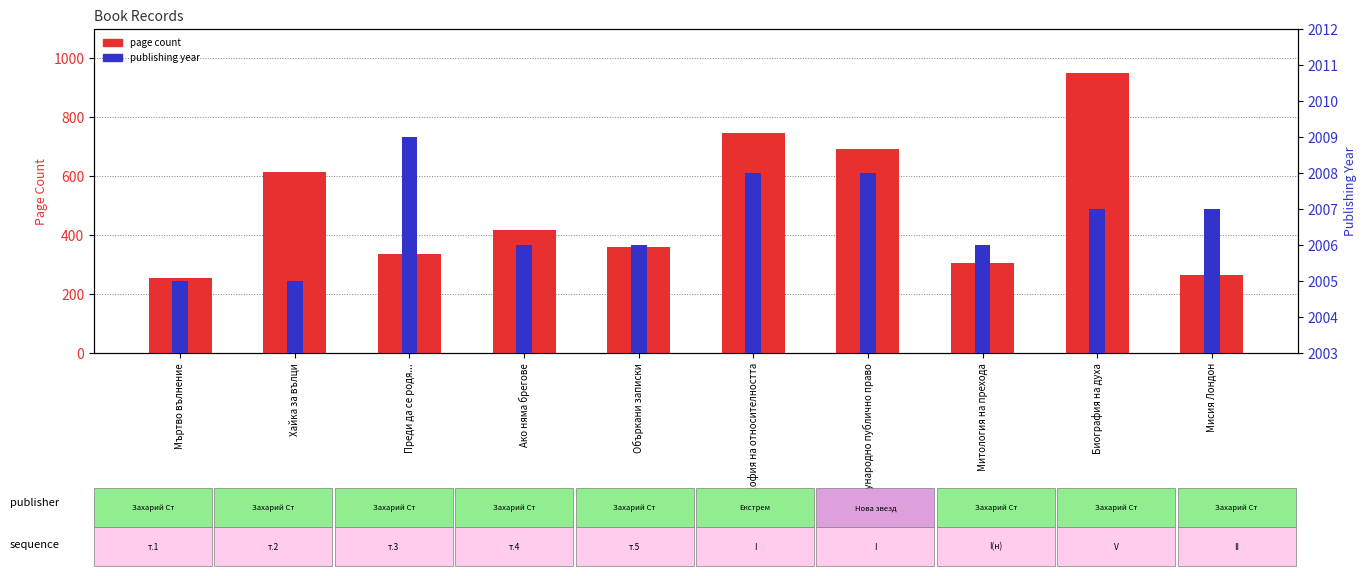

Reading left to right, transcribe all the data shown in this chart.

Мъртво вълнение=256	Хайка за вълци=616	Преди да се родя...=336	Ако няма брегове=416	Объркани записки=360	Философия на относителността=748	Международно публично право=692	Митология на прехода=304	Биография на духа=952	Мисия Лондон=264